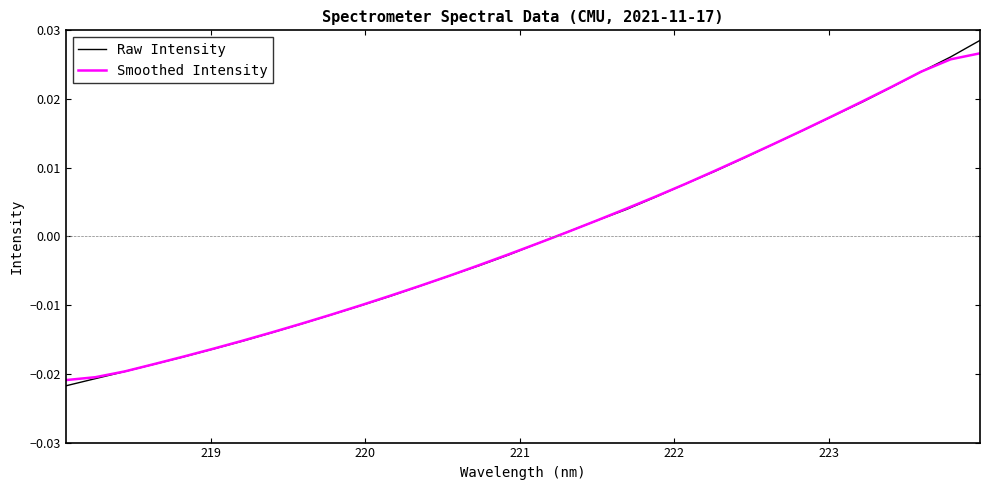

True or false: Raw Intensity has more than 1 interior local peaks.

False